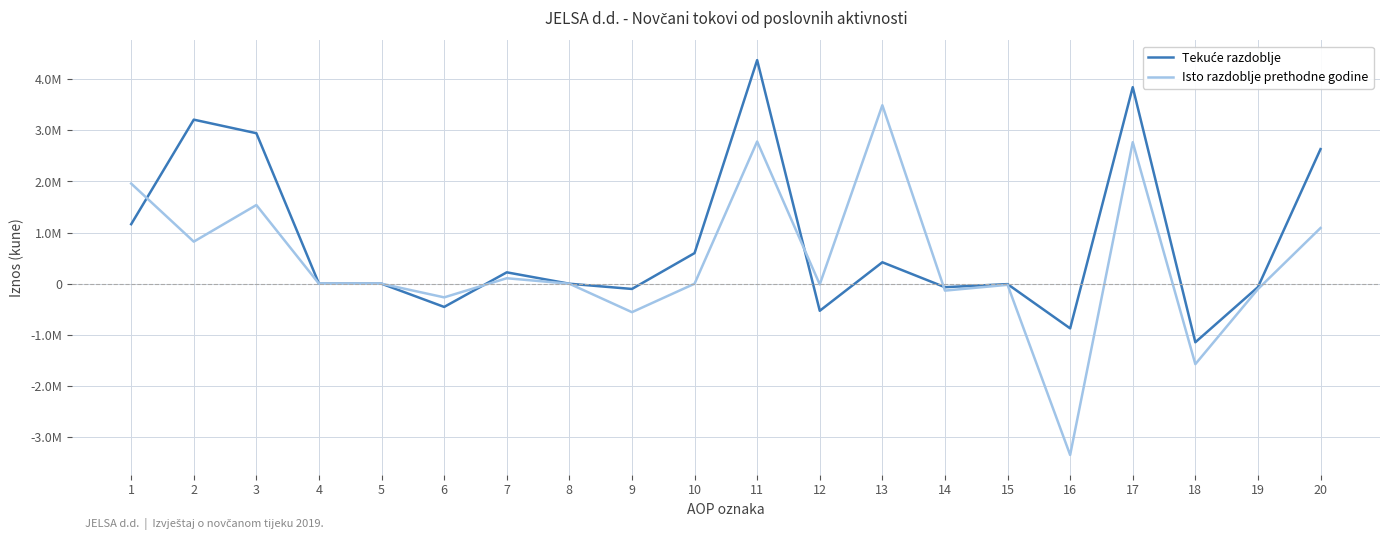

Does the chart display data point markers on the line(s)?

No